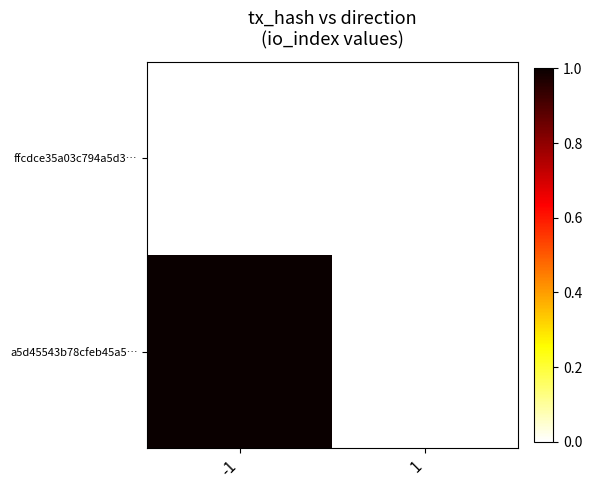

Reading left to right, transcribe all the data shown in this chart.

a5d45543b78cfeb45a5…: -1=1	1=0
ffcdce35a03c794a5d3…: -1=0	1=0